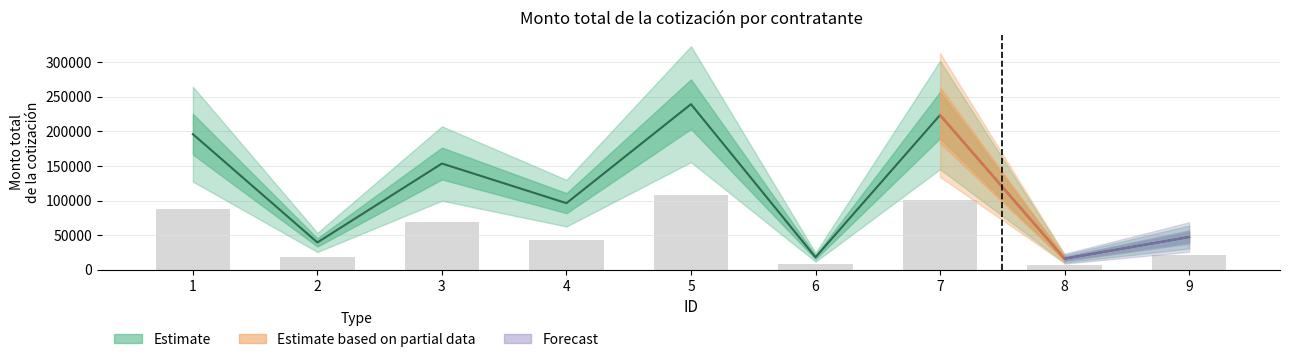

How many values are below 96246?

4